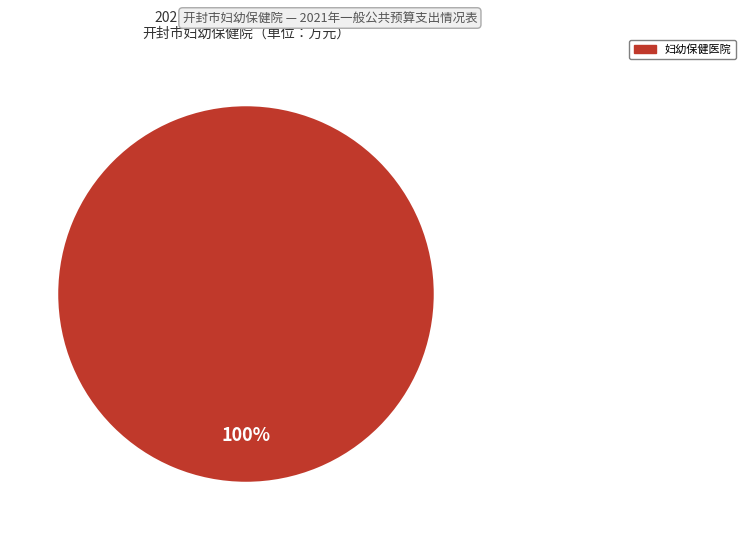

How many segments does this pie chart have?

1